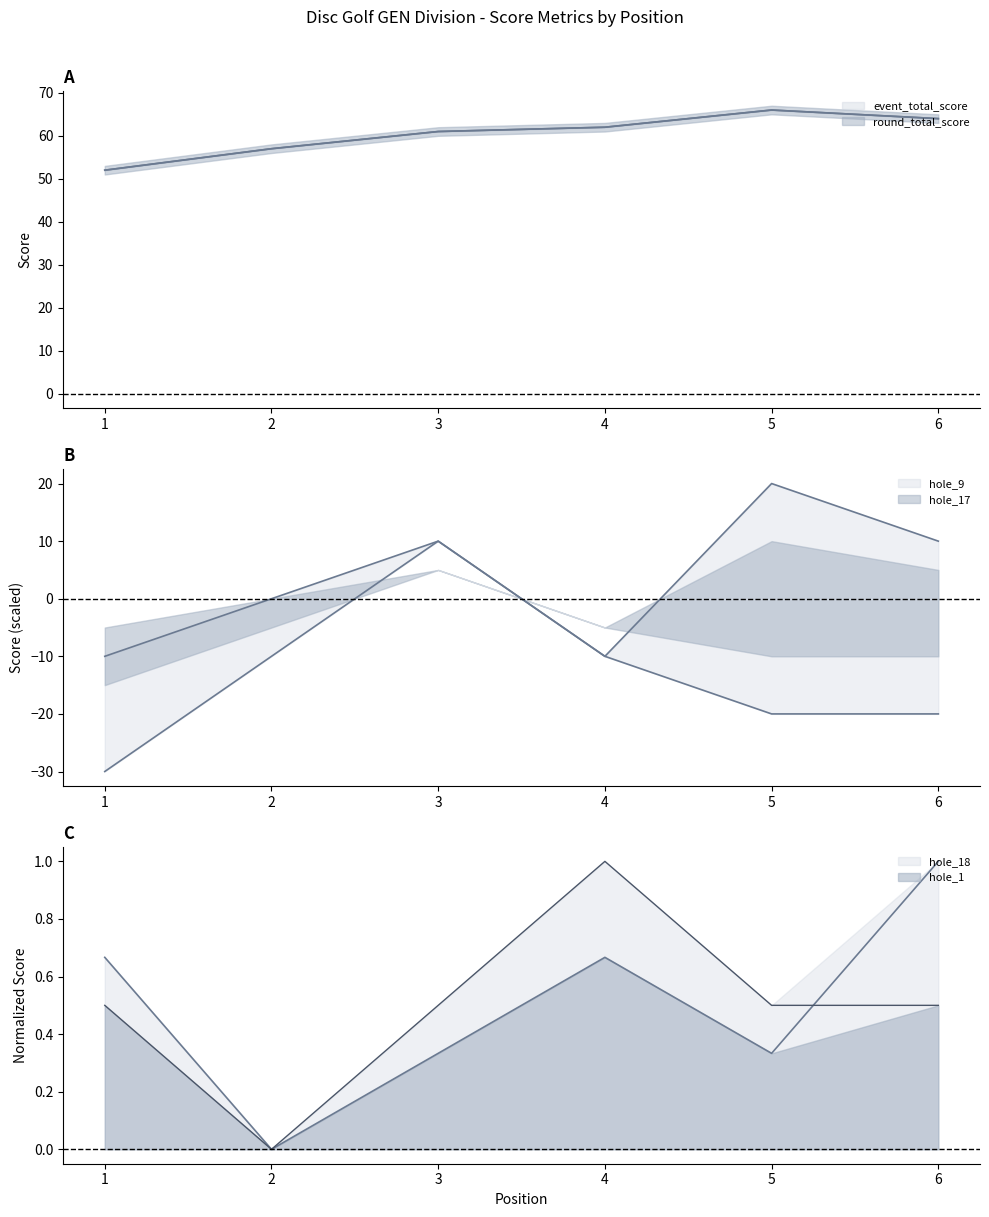

How many hole_17 values are between -20 and -10?

4